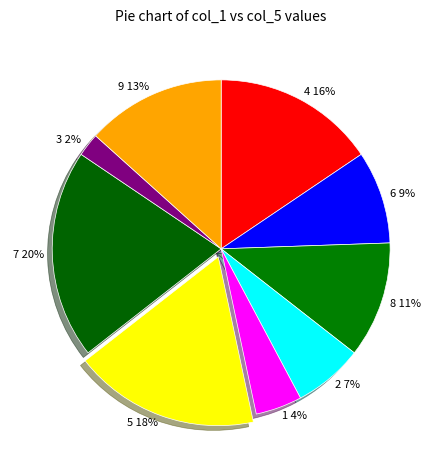

To the nearest percent, what is the difference between the largest and smallest slice percentages?

18%